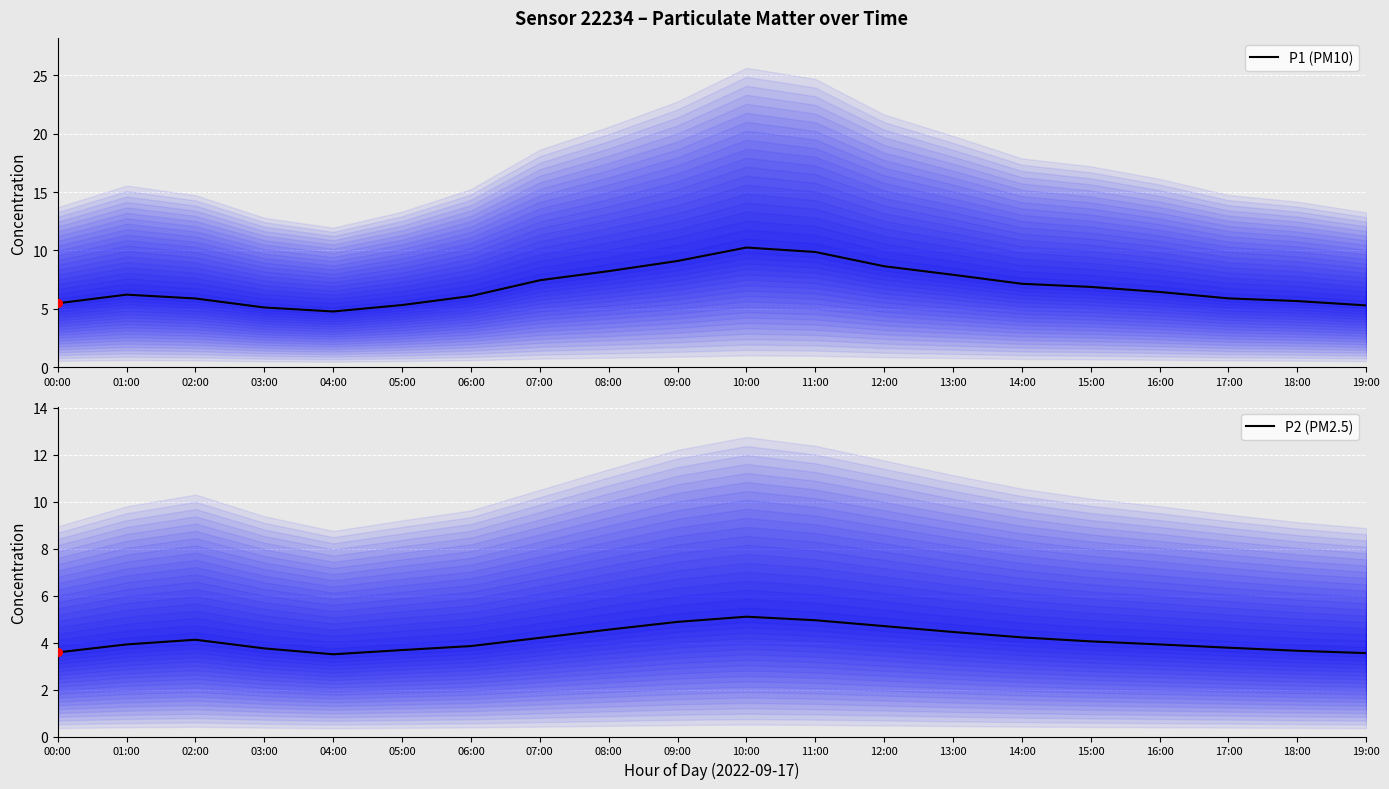

Which series has the largest Y range (max minus min)?

P1